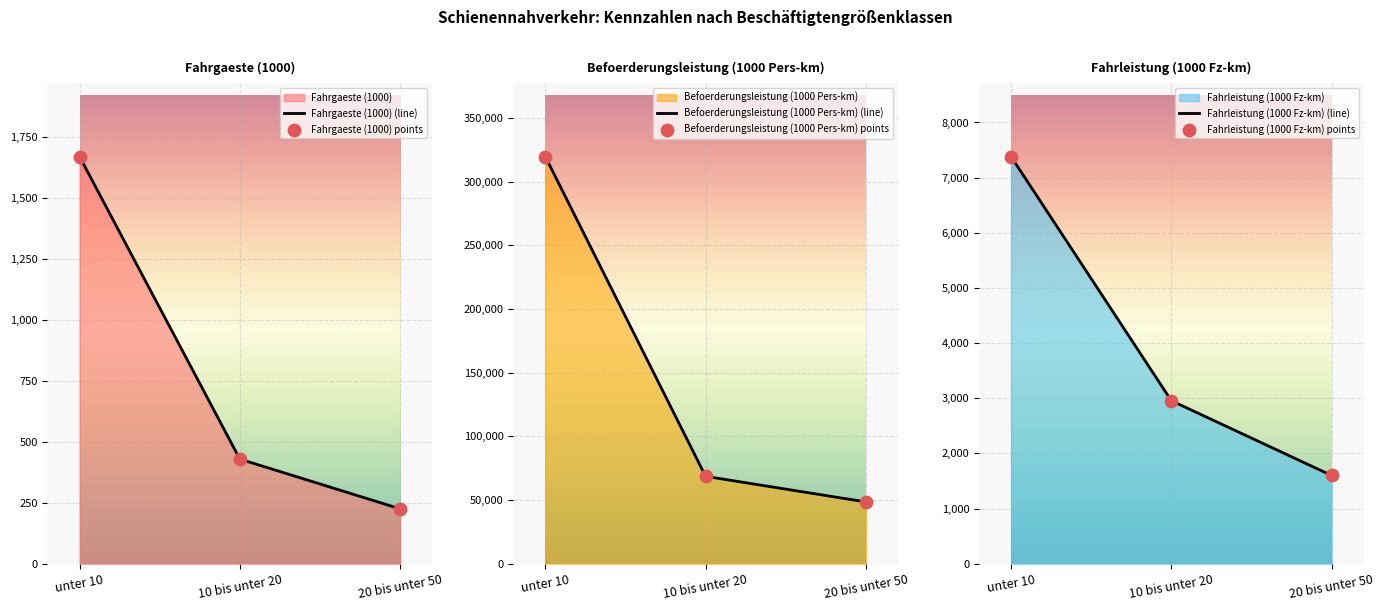

What are all the series names shown in the legend?

Fahrgaeste (1000), Befoerderungsleistung (1000 Pers-km), Fahrleistung (1000 Fz-km)